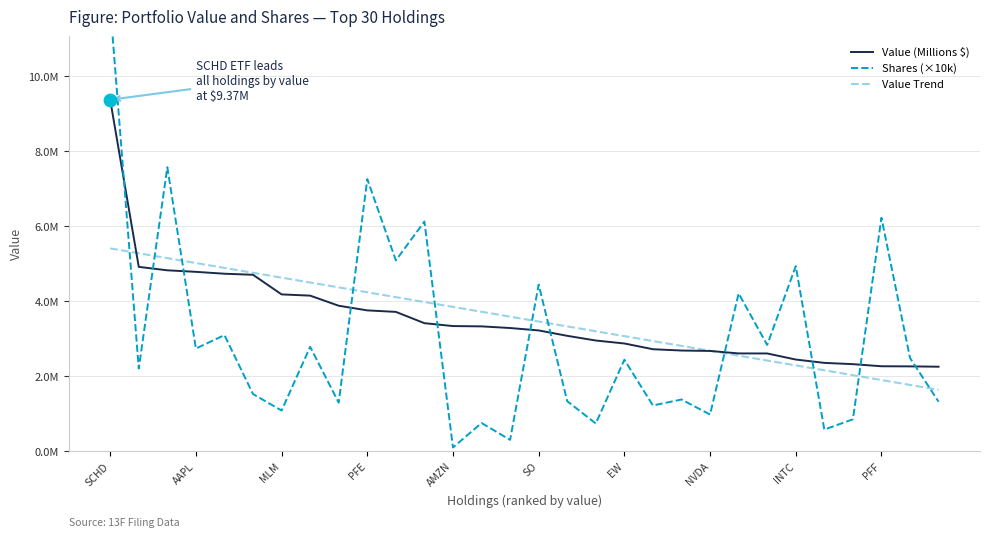

What is the total value across all series at 25?

5.1